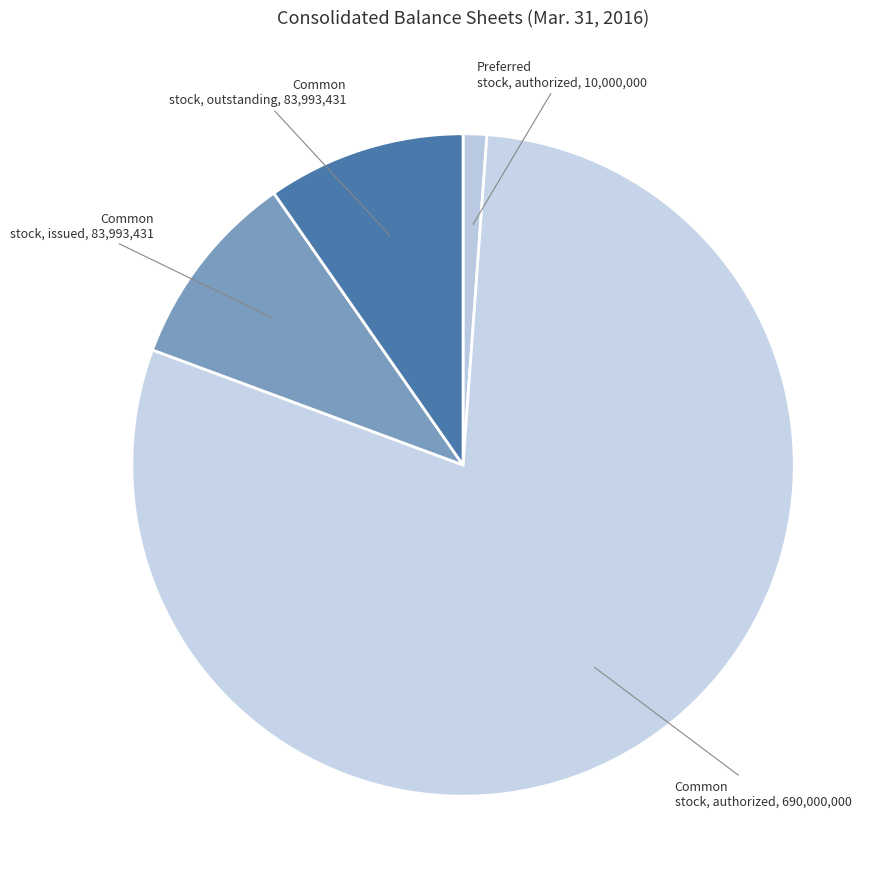

Is it true that Preferred stock, authorized is 1% of the pie?

True